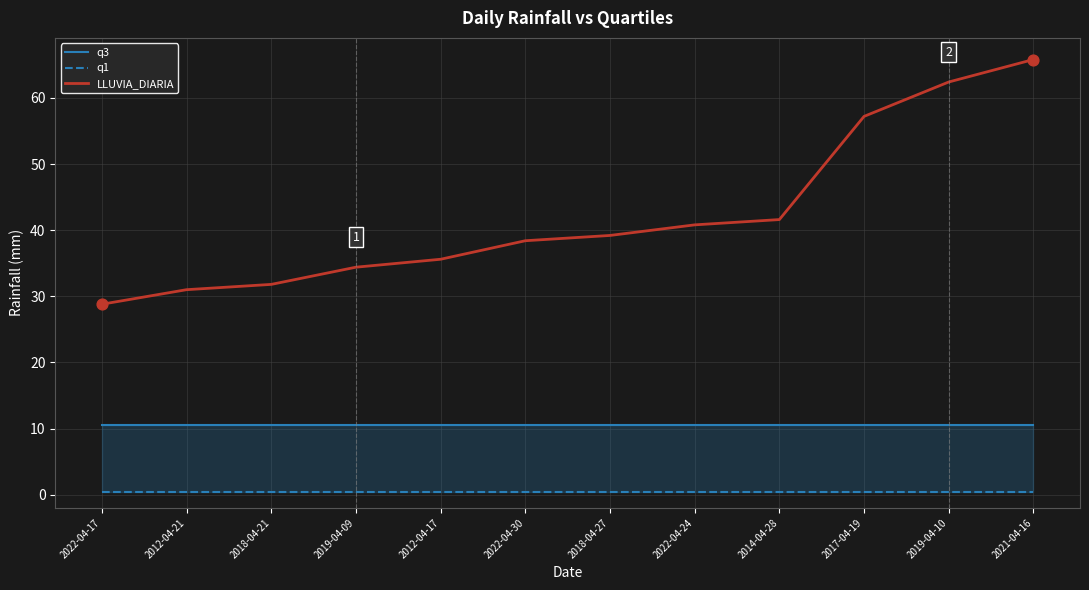

Which series has the widest spread of Y values?

LLUVIA_DIARIA